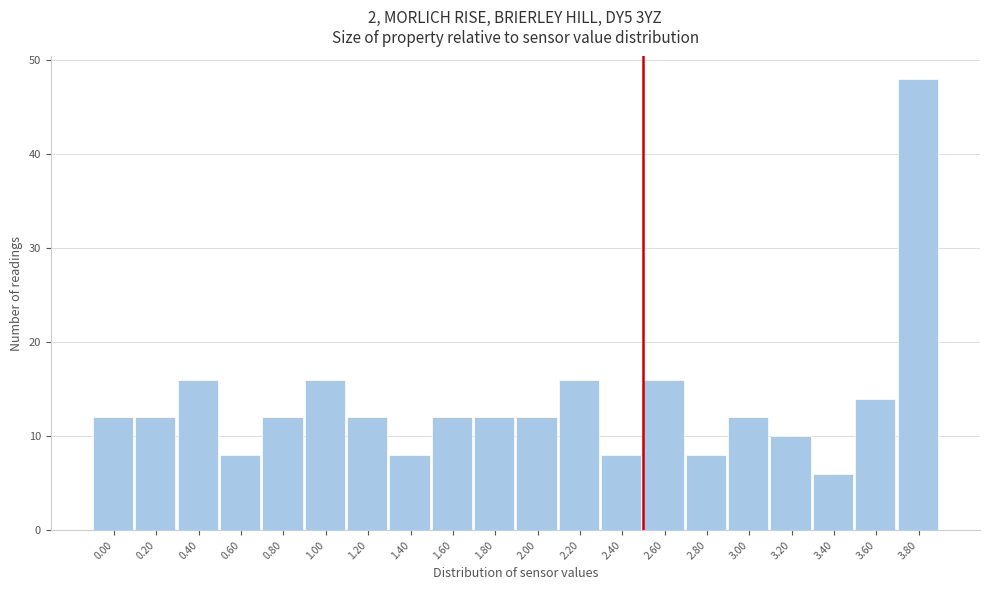

Reading right to left, what are all the values shown in this chart?

48	14	6	10	12	8	16	8	16	12	12	12	8	12	16	12	8	16	12	12